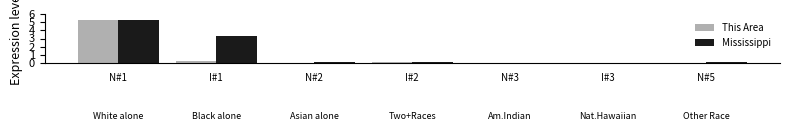

At which category is the sum across all series the highest?

N#1